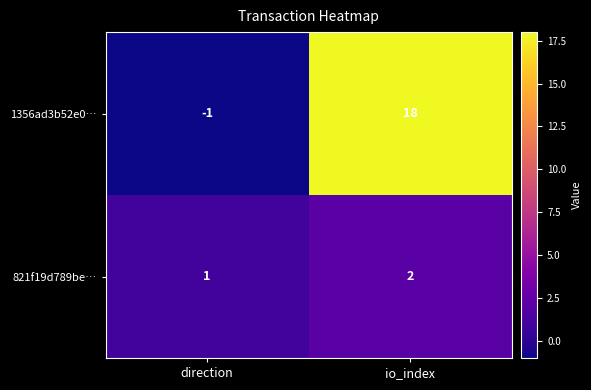

Reading left to right, extract all data points from this chart.

1356ad3b52e0…: direction=-1	io_index=18
821f19d789be…: direction=1	io_index=2